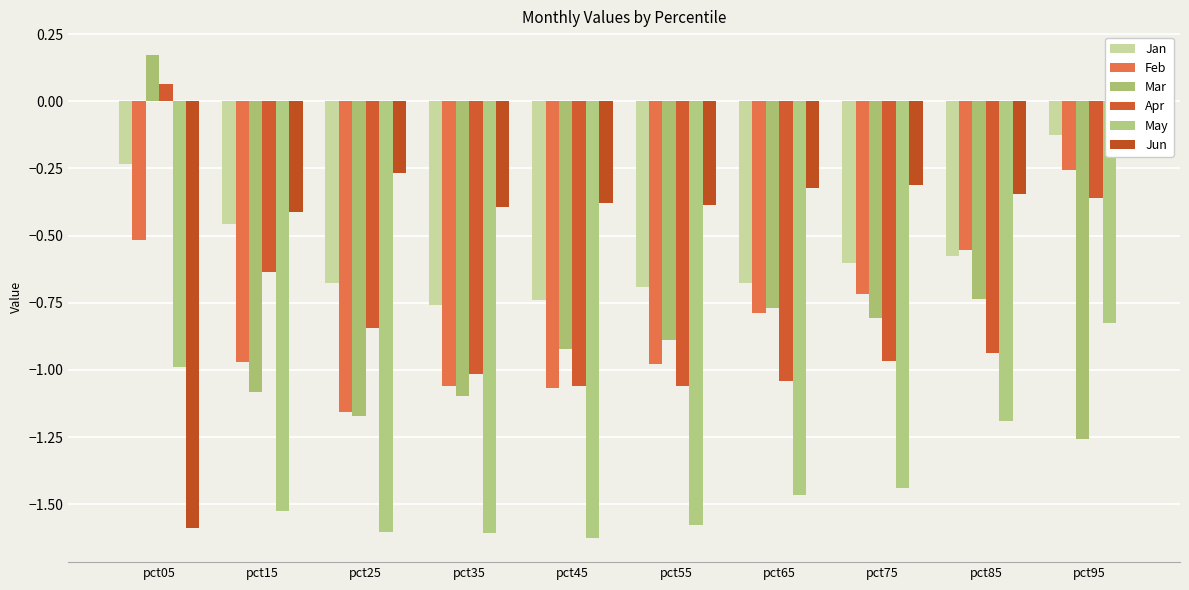

At which category is the sum across all series the highest?

pct95